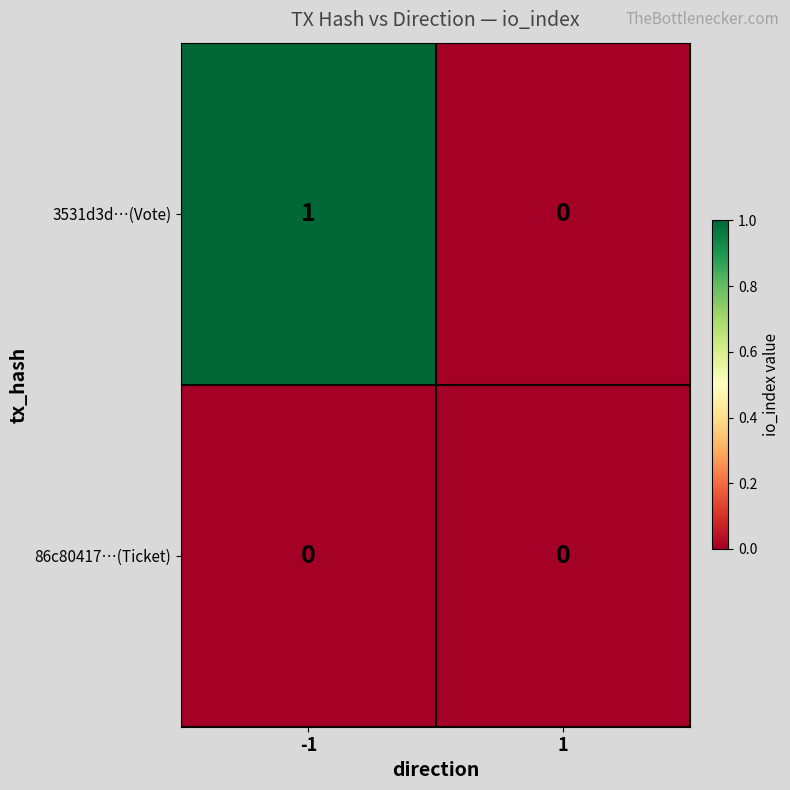

The 3531d3d…(Vote) series shows 1 at -1. True or false?

True